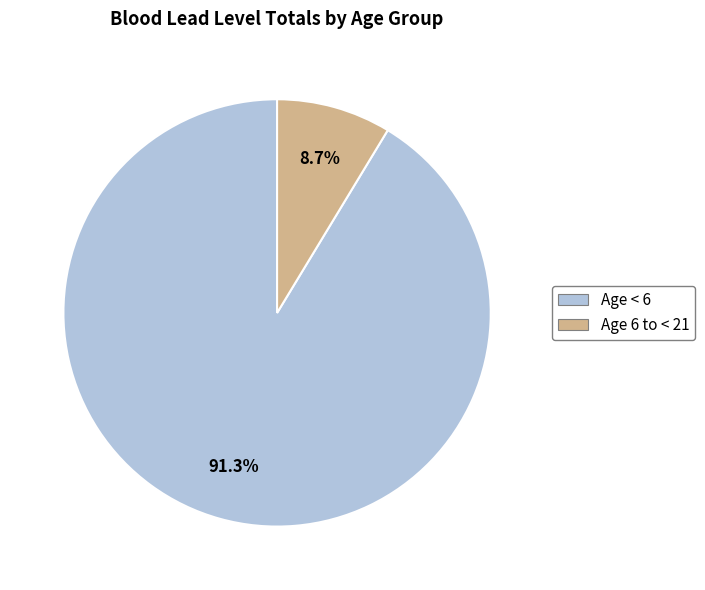

Which category has the biggest portion of the pie?

Age < 6